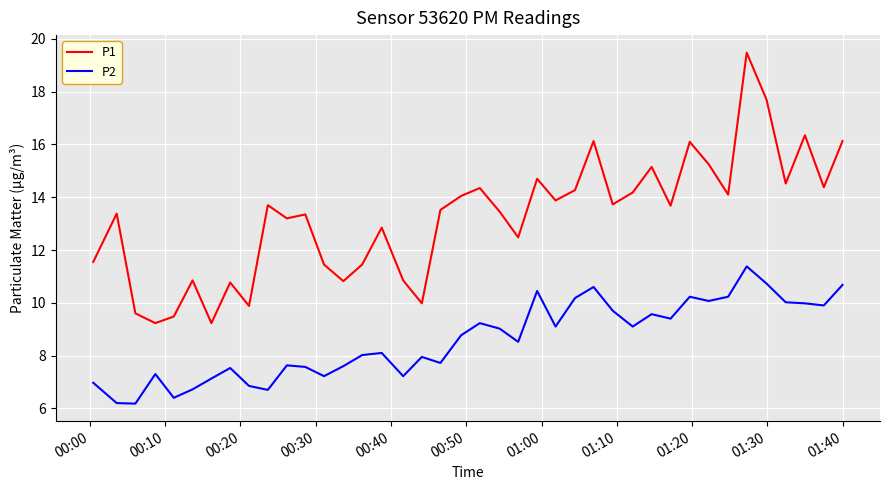

What is the maximum value for P2?

11.4